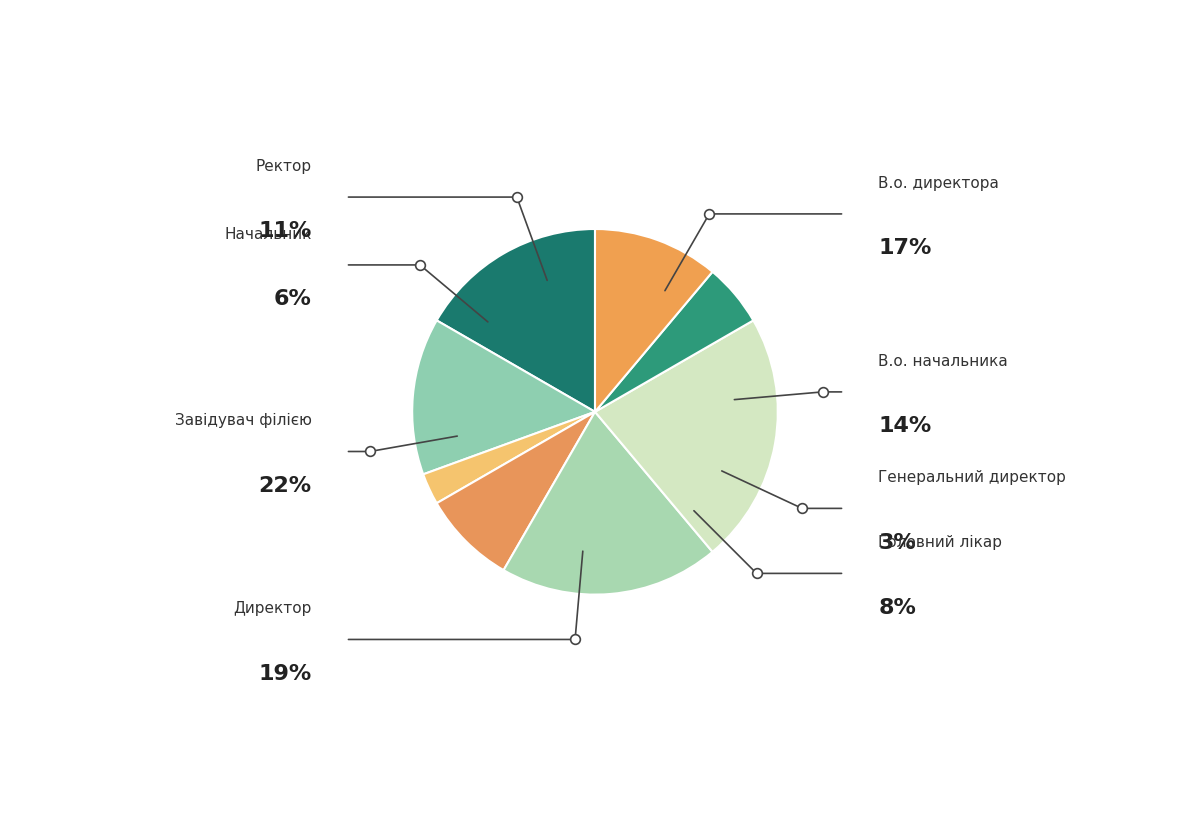

How many slices are in this pie chart?

8